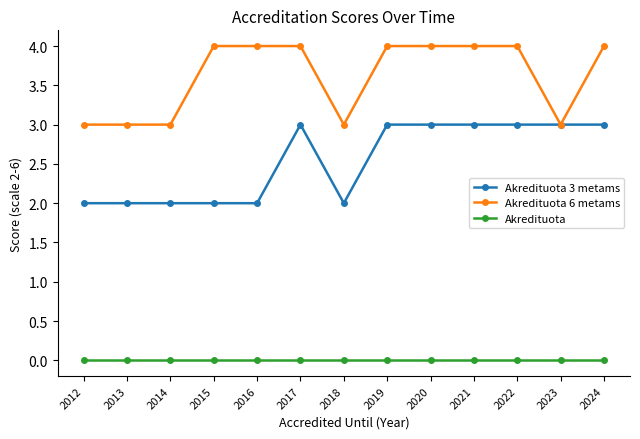

What are all the series names shown in the legend?

Akredituota 3 metams, Akredituota 6 metams, Akredituota